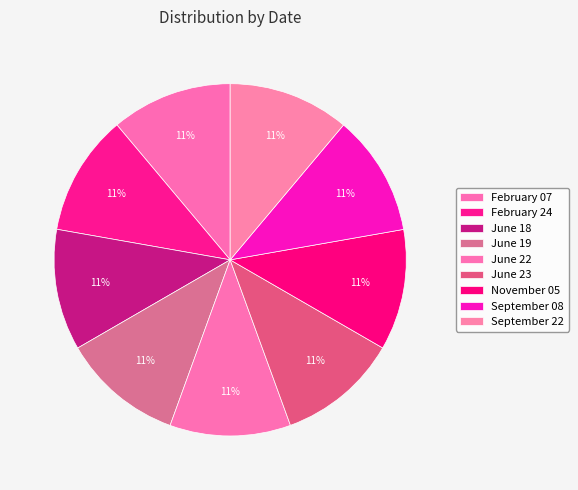

True or false: June 22 accounts for 20% of the total.

False